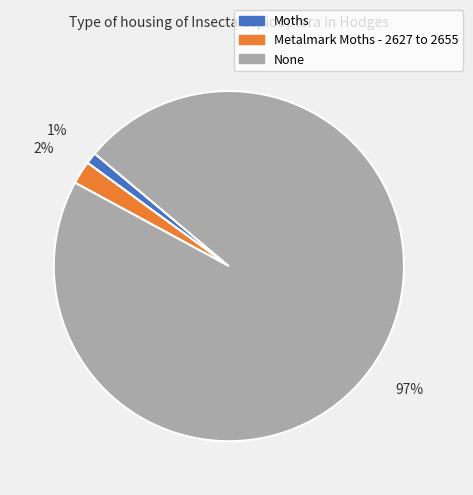

How many segments does this pie chart have?

3